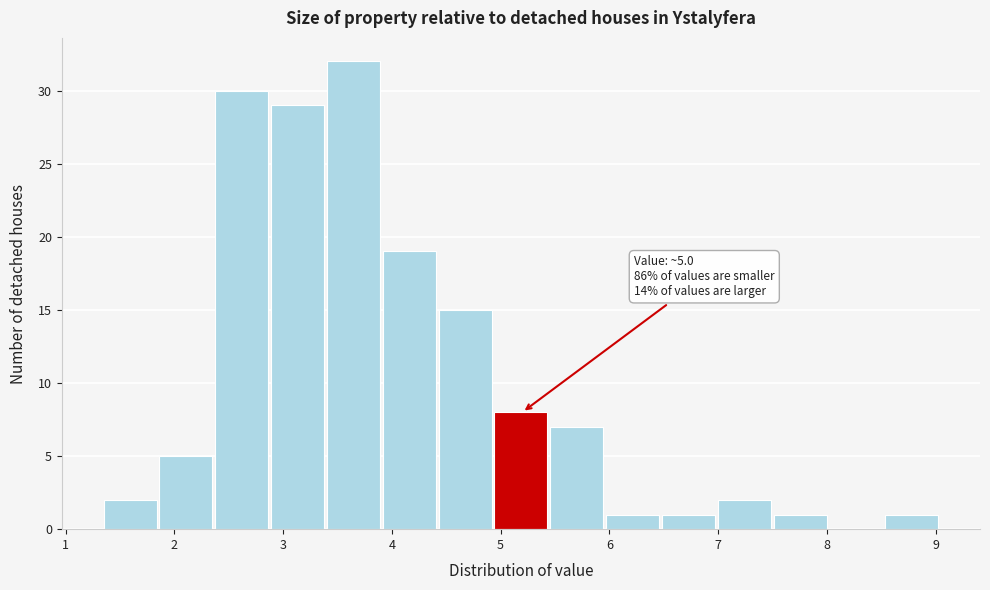

Over which range of the x-axis is the bar tallest?

3.4 to 3.9